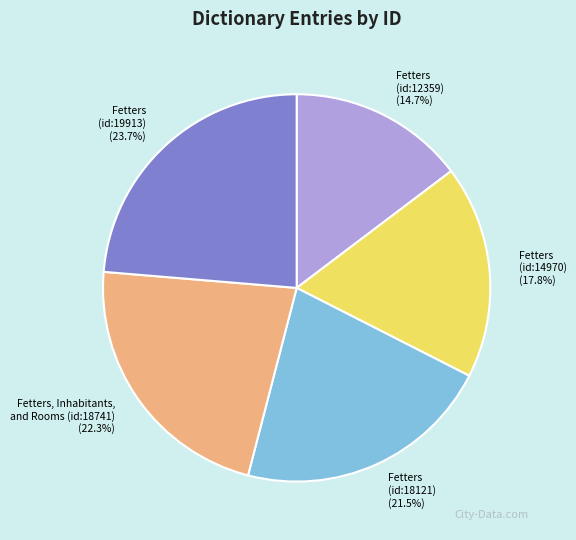

Is it true that Fetters (id:12359) is 20% of the pie?

False